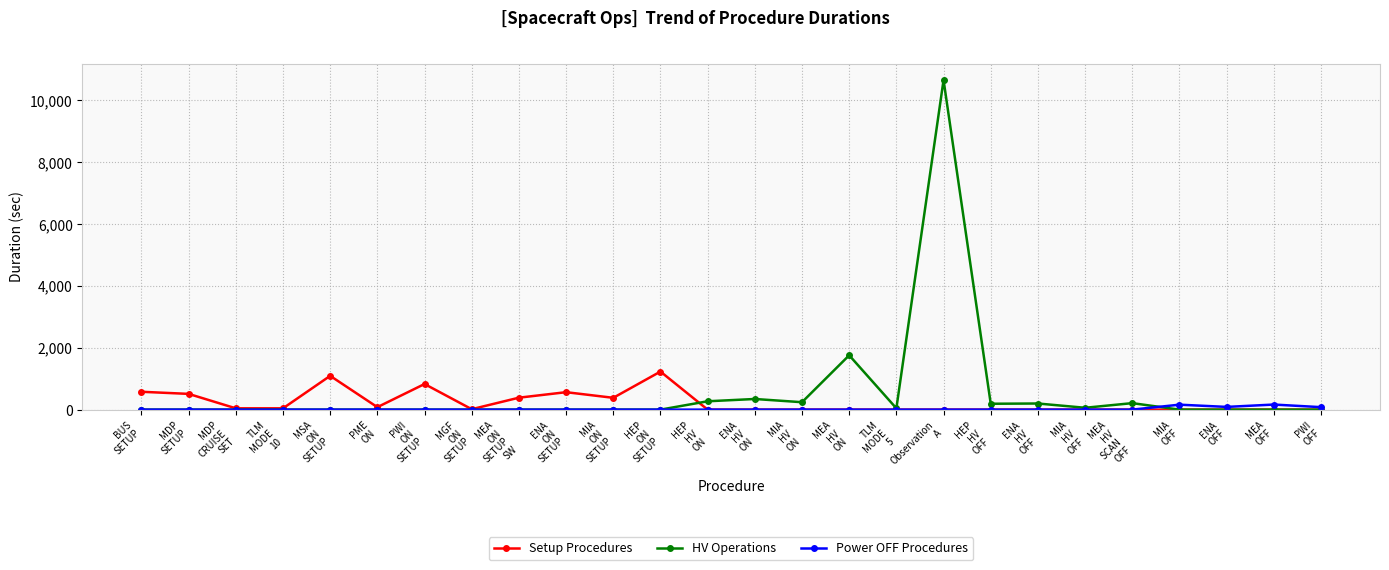

Which label corresponds to the largest value in the chart?

Observation
A